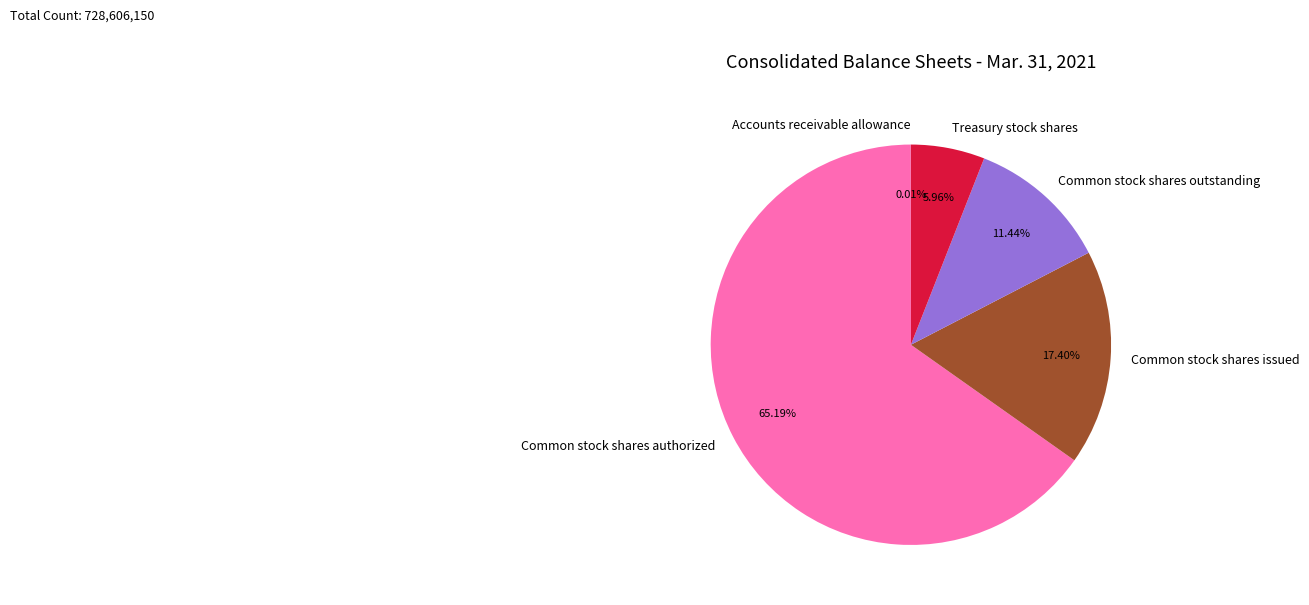

Is it true that Common stock shares authorized is 65% of the pie?

True